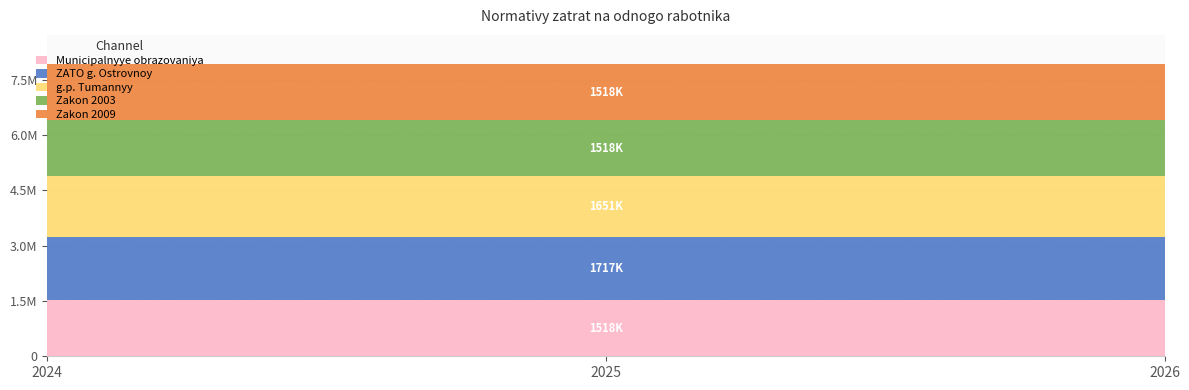

Reading left to right, transcribe all the data shown in this chart.

Municipalnyye obrazovaniya: 1518951	1518951	1518951
ZATO g. Ostrovnoy: 1717075	1717075	1717075
g.p. Tumannyy: 1651034	1651034	1651034
Zakon 2003: 1518951	1518951	1518951
Zakon 2009: 1518951	1518951	1518951